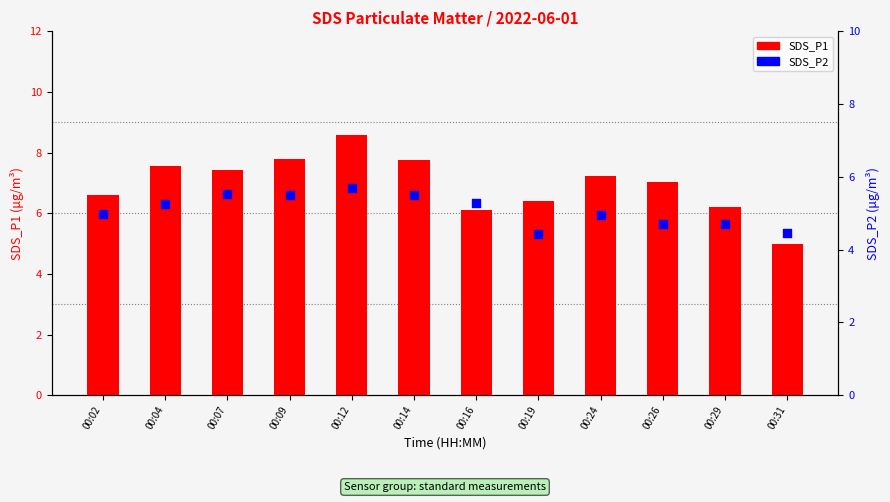

What is the total value across all series at 00:09?

13.3